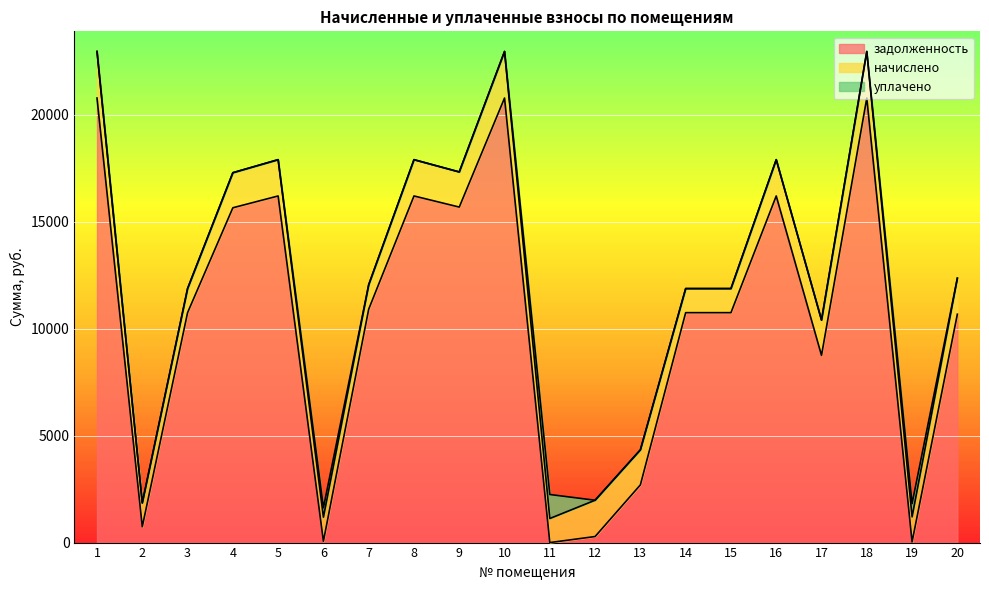

What is the spread (max minus min) of values at 13?

2698.3